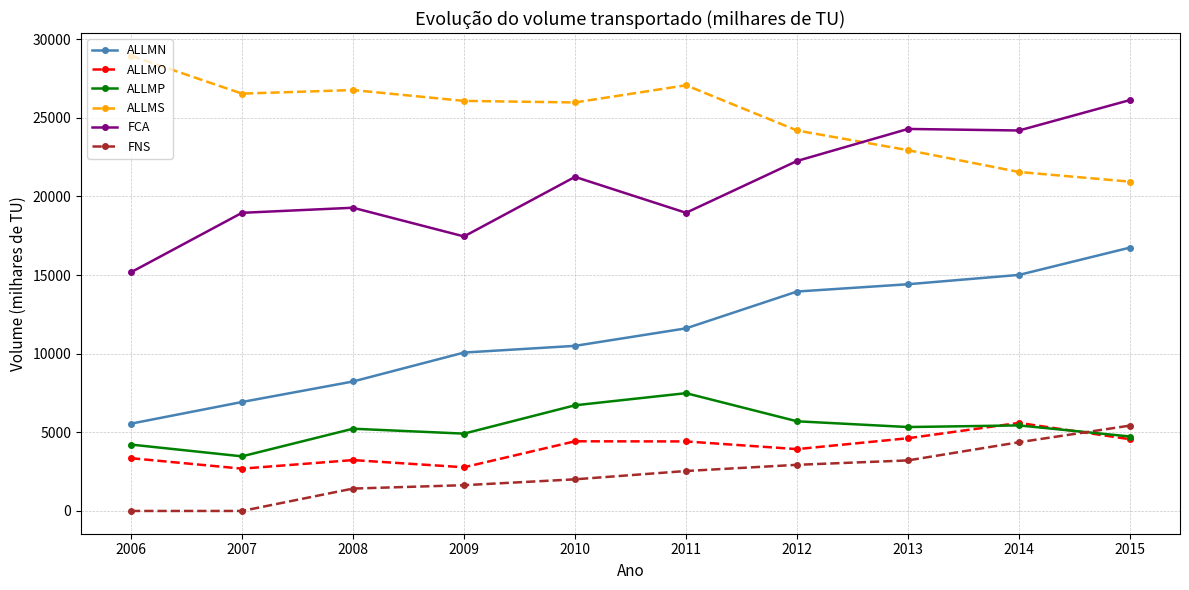

What is the value of the FCA point at the 4th from the left?

17455